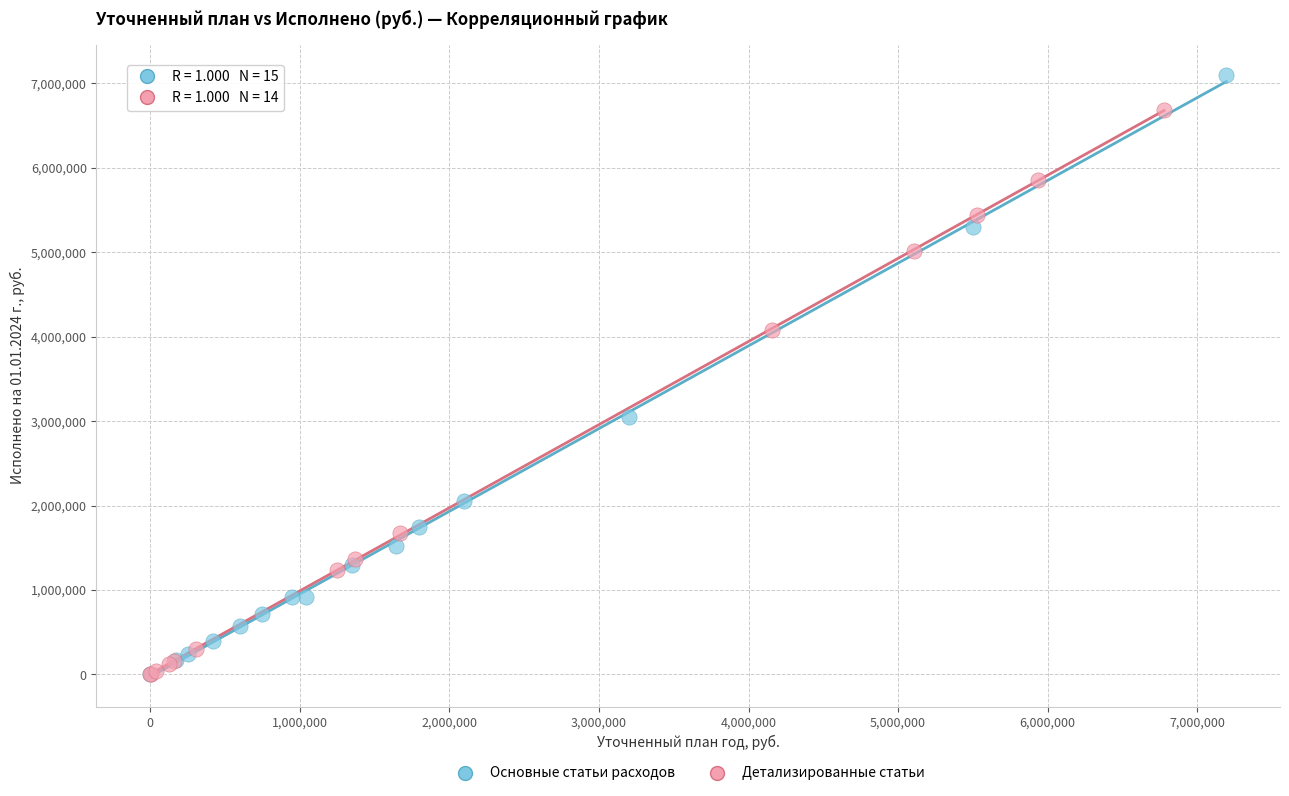

Which series contains the highest Y value?

Основные статьи расходов